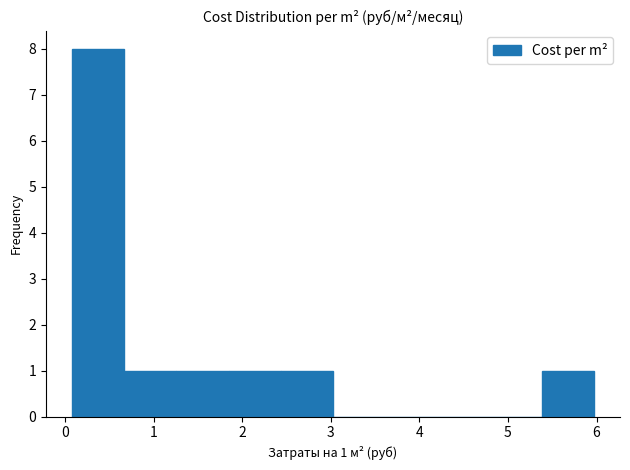

Over which range of the x-axis is the bar tallest?

0.1 to 0.7